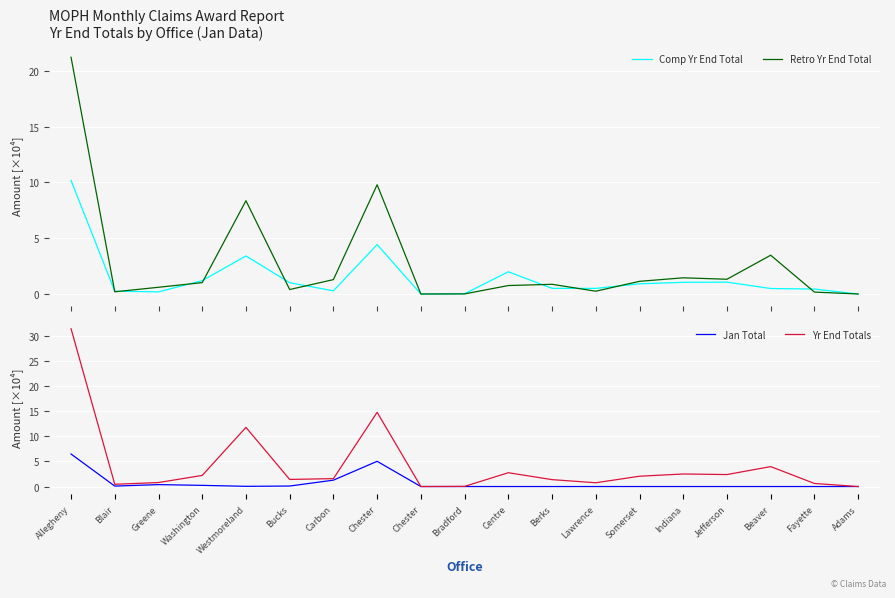

Between Beaver and Chester, which is larger?

Beaver